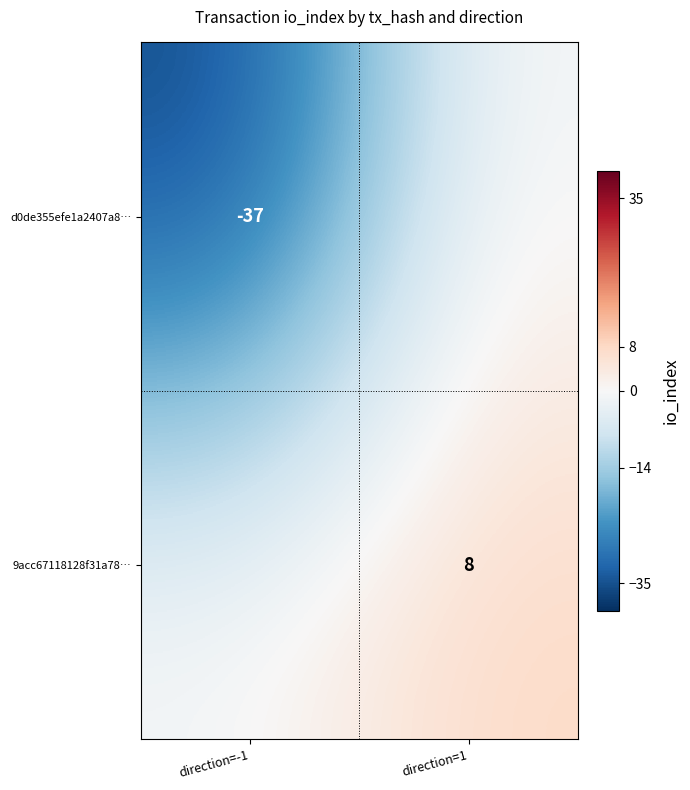

Is it true that 9acc67118128f31a78… equals 4 at direction=1?

False